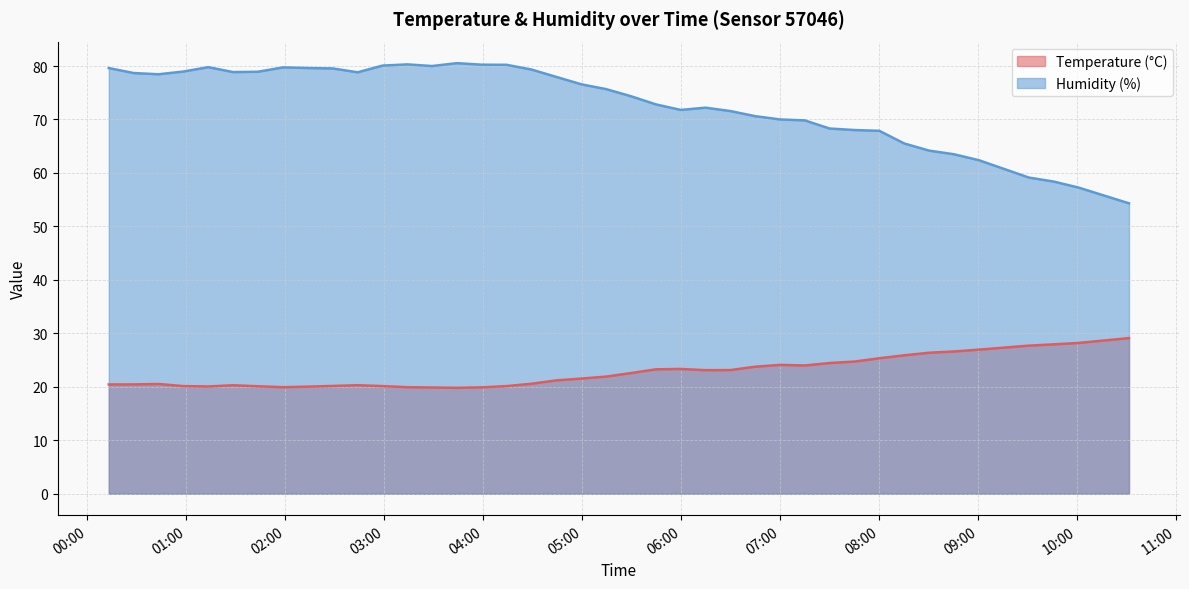

What is the label of the 4th point from the right?

2022-08-21T09:30:32